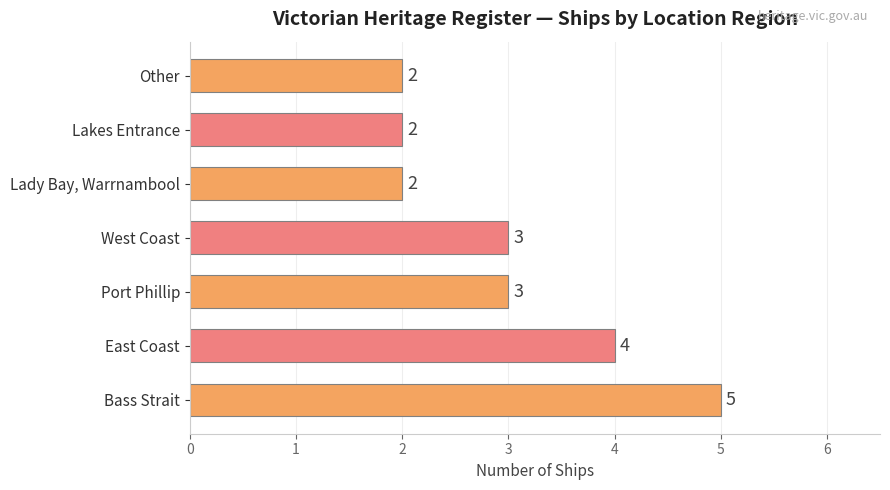

Reading bottom to top, what are all the values shown in this chart?

Bass Strait=5	East Coast=4	Port Phillip=3	West Coast=3	Lady Bay, Warrnambool=2	Lakes Entrance=2	Other=2